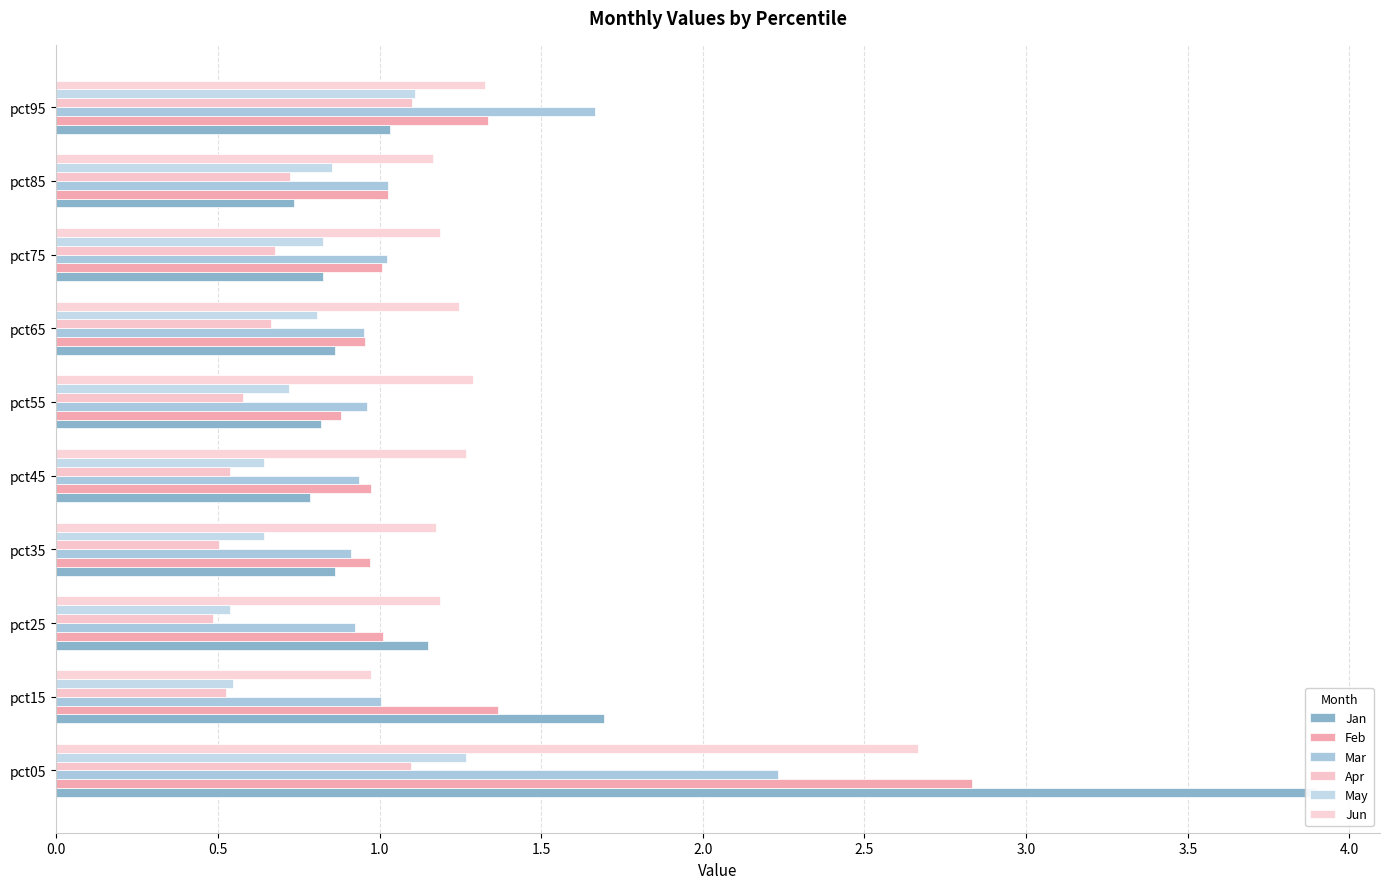

What position from the left is 2.0?

5